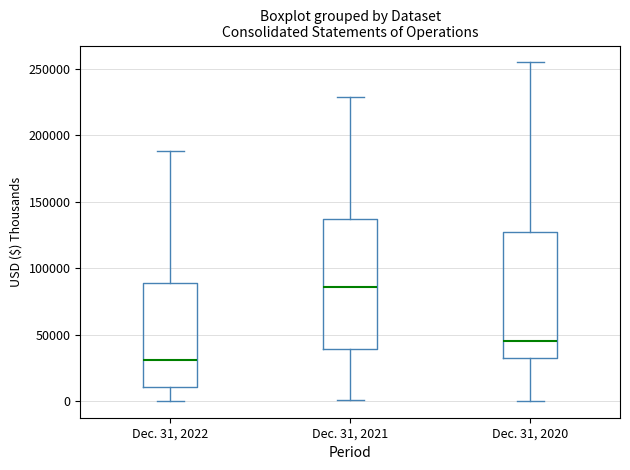

Where does the median line of the box for Dec. 31, 2021 sit on the y-axis? The values are not printed on the chart, so give them approximately, as read against the axis.

85000